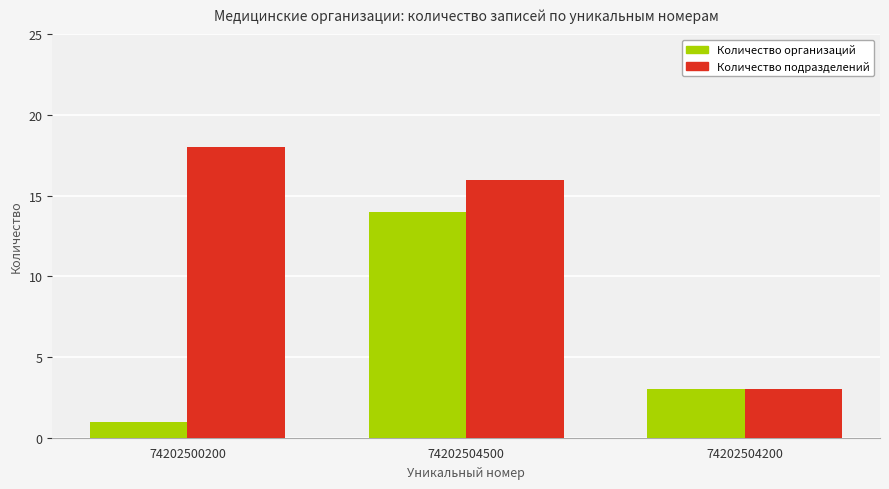

Is it true that Количество подразделений equals 3 at 74202504200?

True